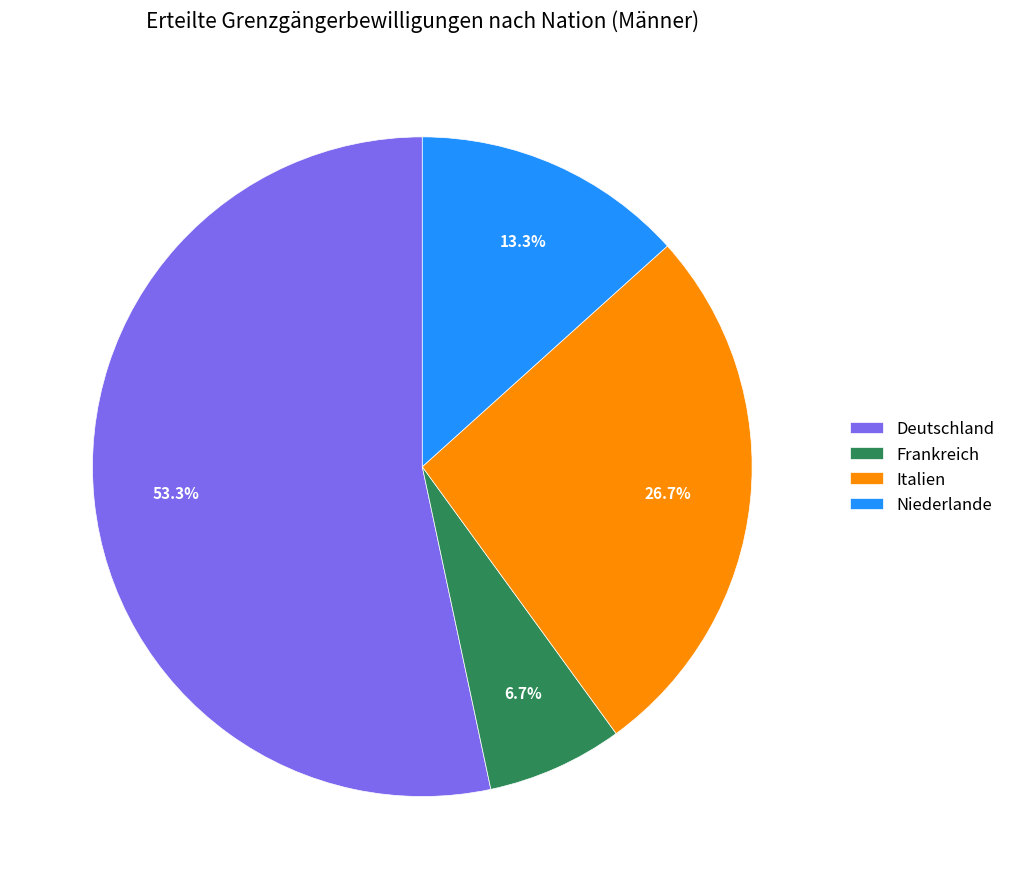

What is the largest slice in the pie chart?

Deutschland